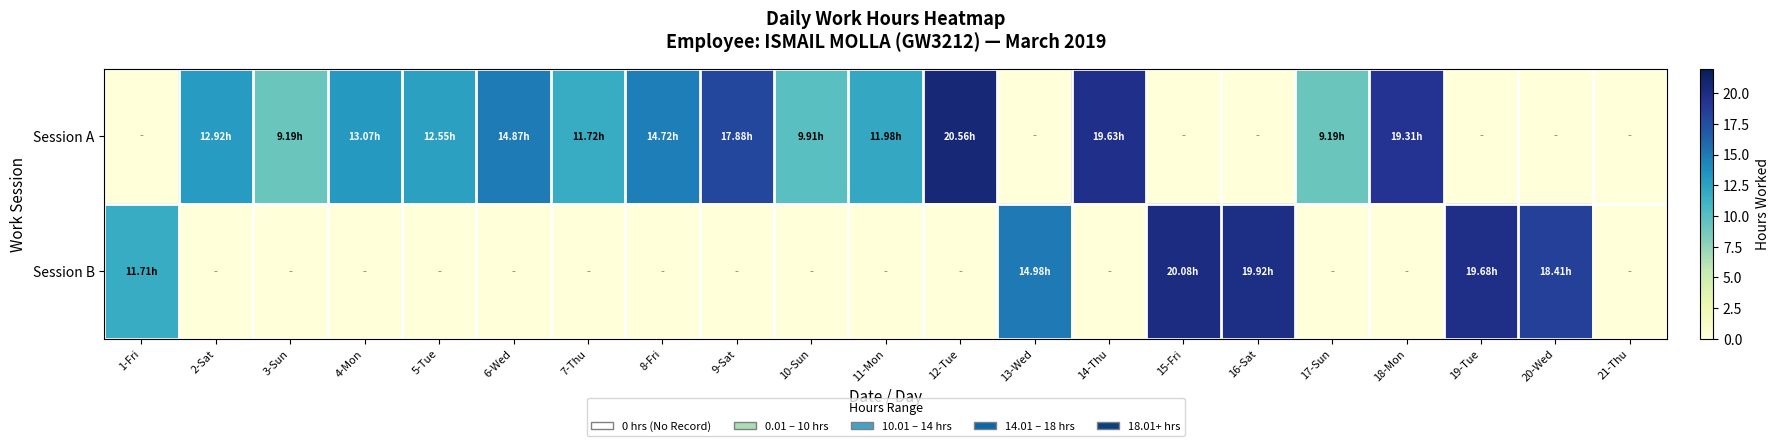

Reading left to right, list all the values displayed in this chart.

Session A: 1-Fri=0.0	2-Sat=12.9	3-Sun=9.2	4-Mon=13.1	5-Tue=12.6	6-Wed=14.9	7-Thu=11.7	8-Fri=14.7	9-Sat=17.9	10-Sun=9.9	11-Mon=12.0	12-Tue=20.6	13-Wed=0.0	14-Thu=19.6	15-Fri=0.0	16-Sat=0.0	17-Sun=9.2	18-Mon=19.3	19-Tue=0.0	20-Wed=0.0	21-Thu=0.0
Session B: 1-Fri=11.7	2-Sat=0.0	3-Sun=0.0	4-Mon=0.0	5-Tue=0.0	6-Wed=0.0	7-Thu=0.0	8-Fri=0.0	9-Sat=0.0	10-Sun=0.0	11-Mon=0.0	12-Tue=0.0	13-Wed=15.0	14-Thu=0.0	15-Fri=20.1	16-Sat=19.9	17-Sun=0.0	18-Mon=0.0	19-Tue=19.7	20-Wed=18.4	21-Thu=0.0